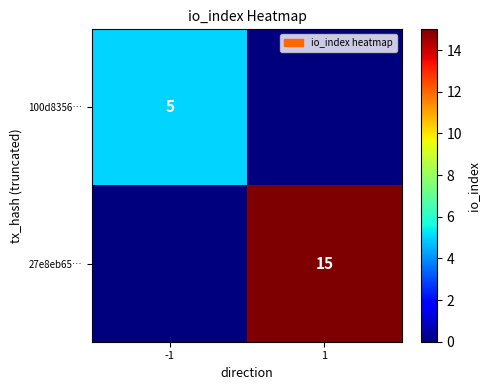

Is it true that 100d8356… equals 5 at -1?

True